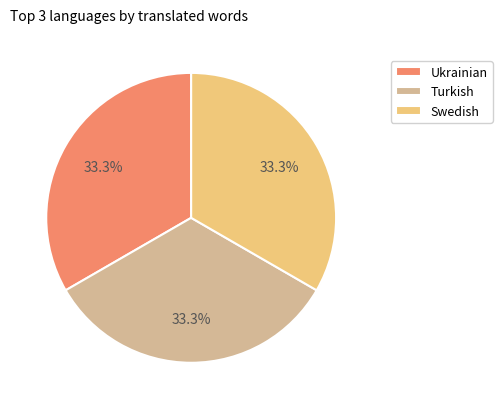

Does any single category account for the majority?

No